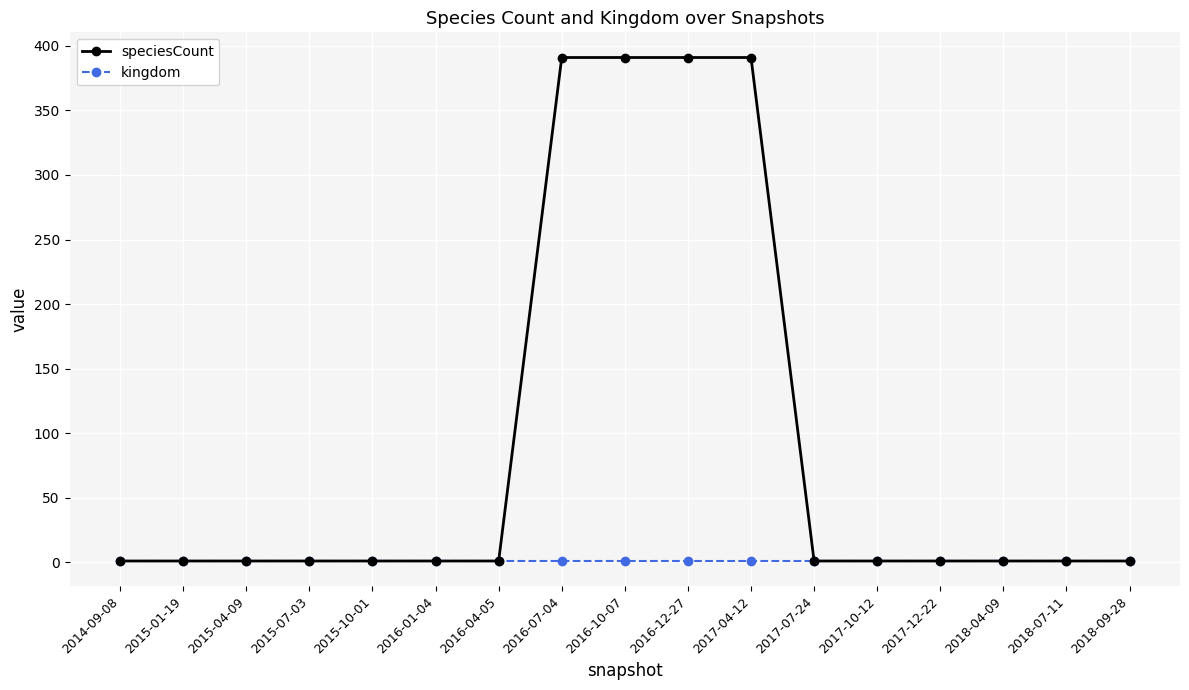

What is the highest value of the speciesCount series?

391